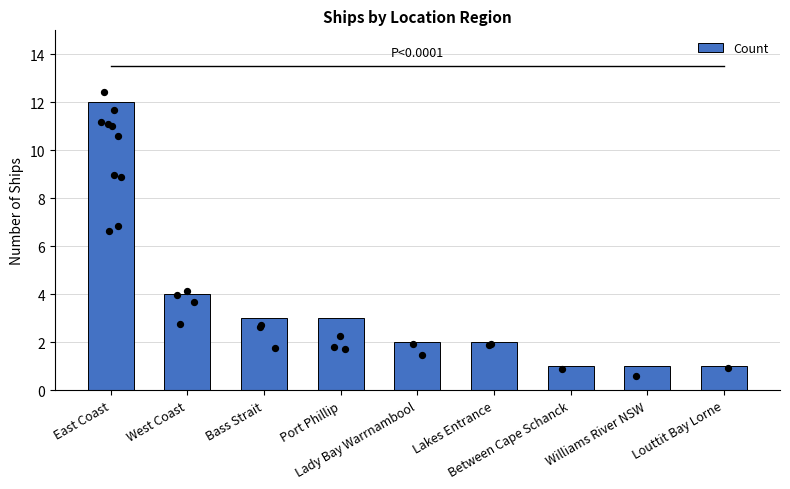

What is the change in value from Port Phillip to Between Cape Schanck?

-2